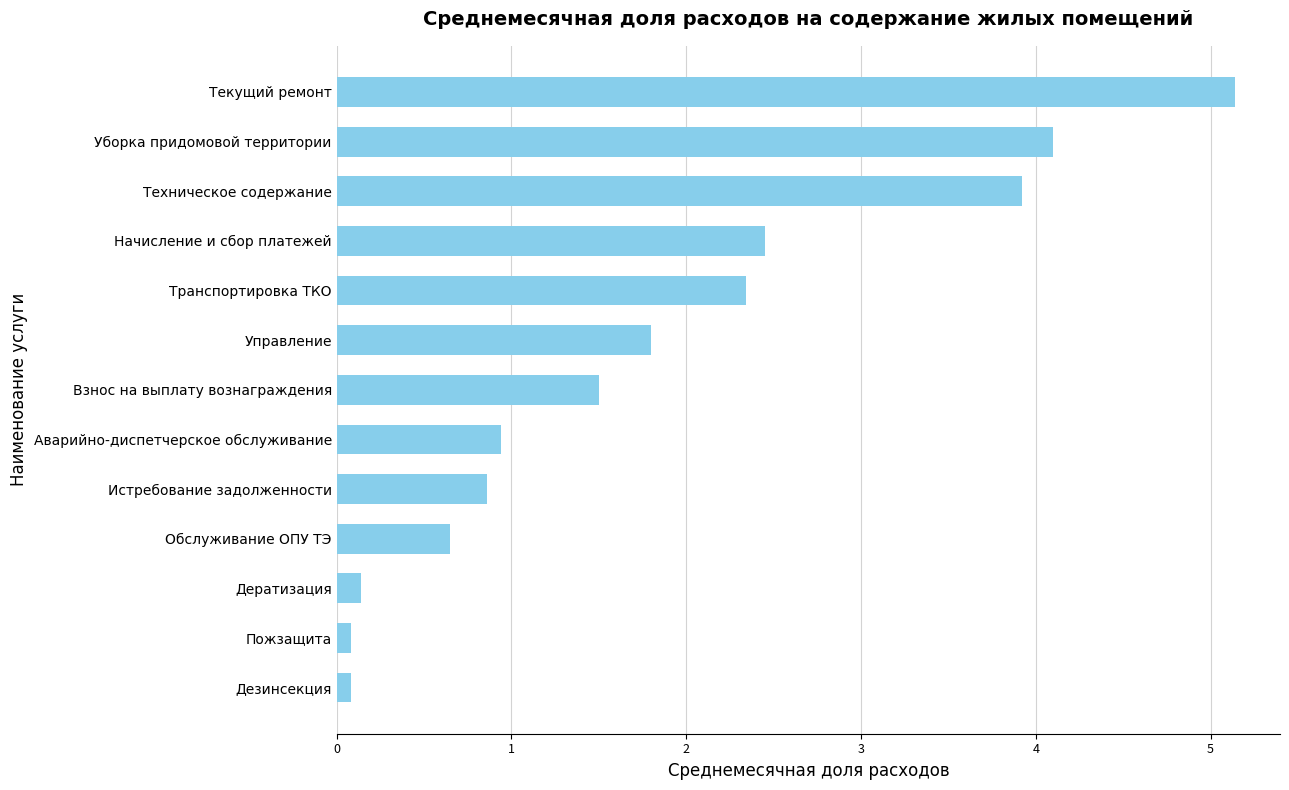

What is the difference between the maximum and minimum values?

5.1